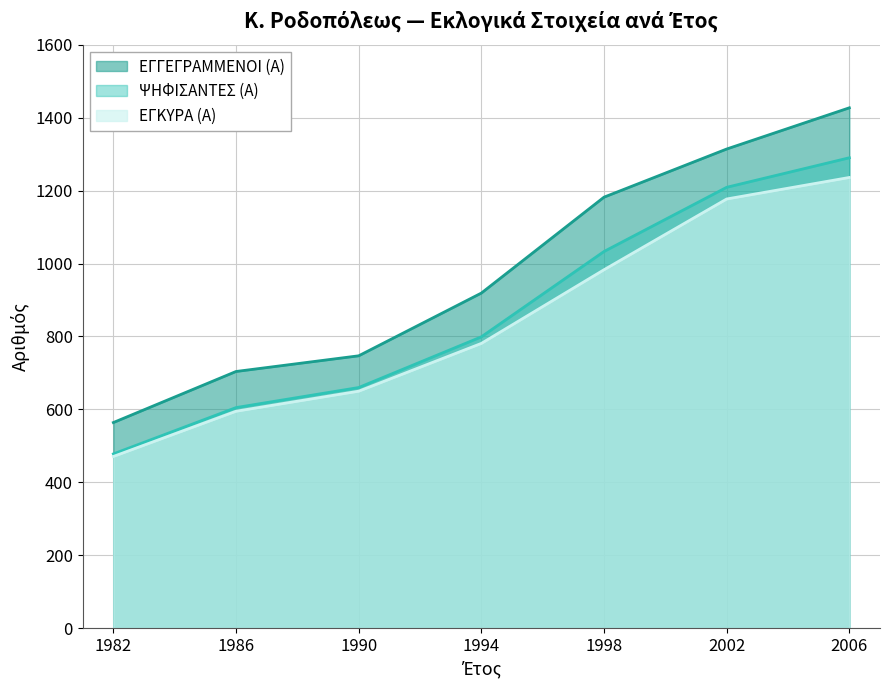

Which has a higher value, 1990 or 2002?

2002